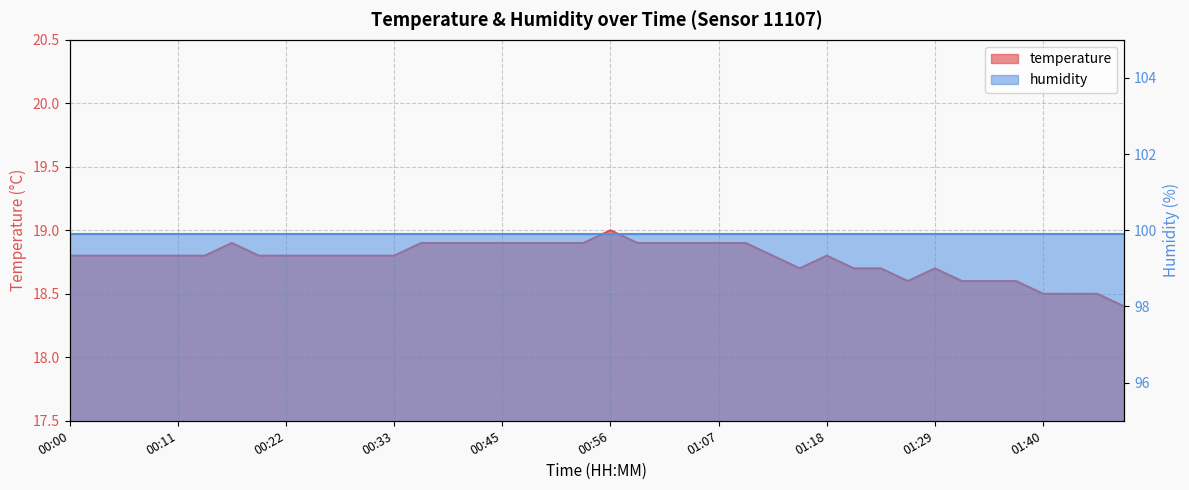

What is the label of the 40th point from the left?

01:49